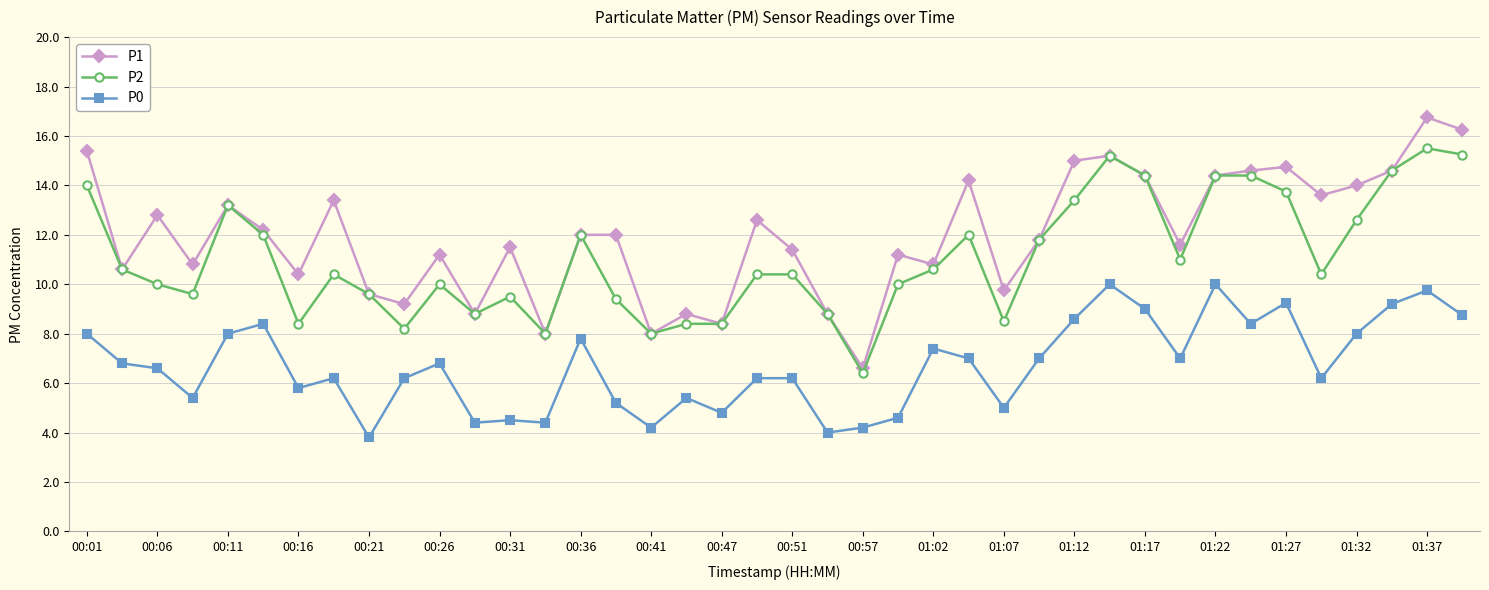

What is the value of the P2 point at the 27th from the left?

8.5